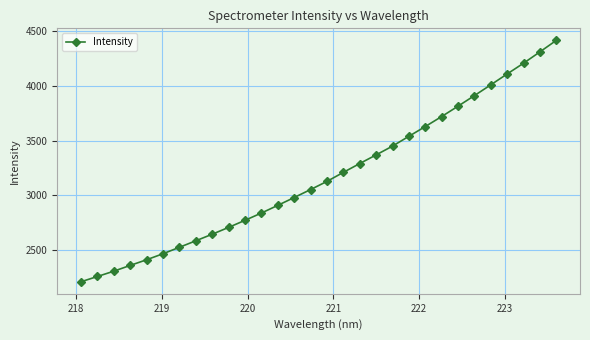

What is the average value?

3172.2